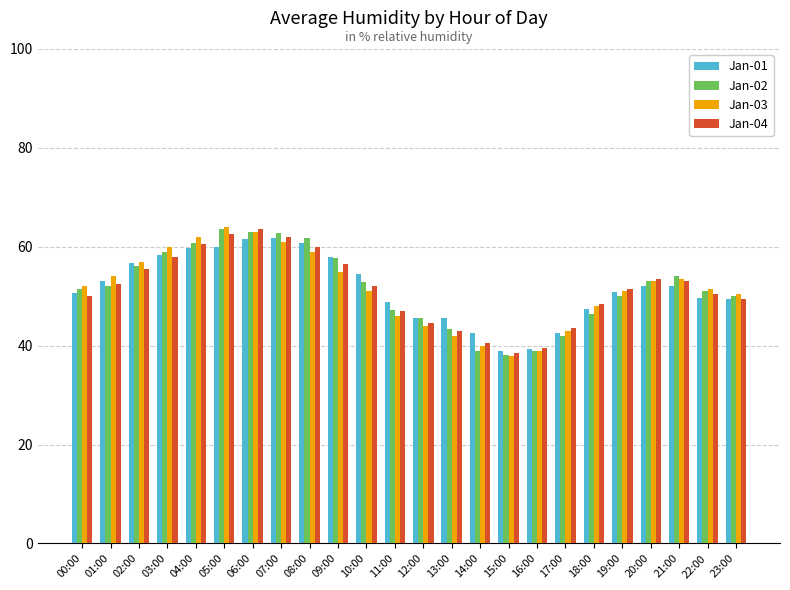

True or false: Jan-03 has a value of 22.5 at 02:00.

False